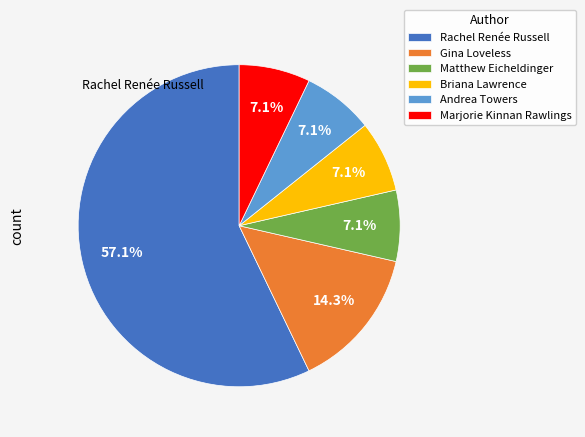

Count the number of slices in the pie.

6